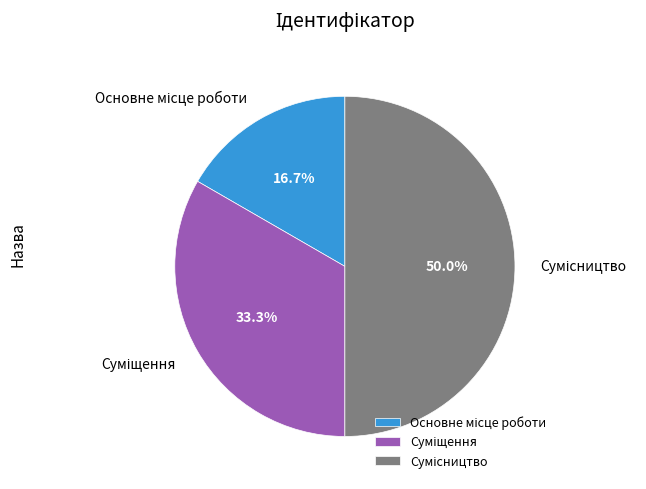

To the nearest percent, what percentage of the pie is Основне місце роботи?

17%